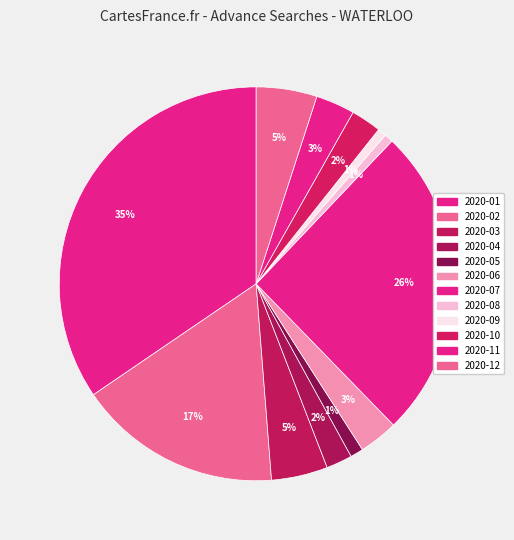

How many slices are in this pie chart?

12